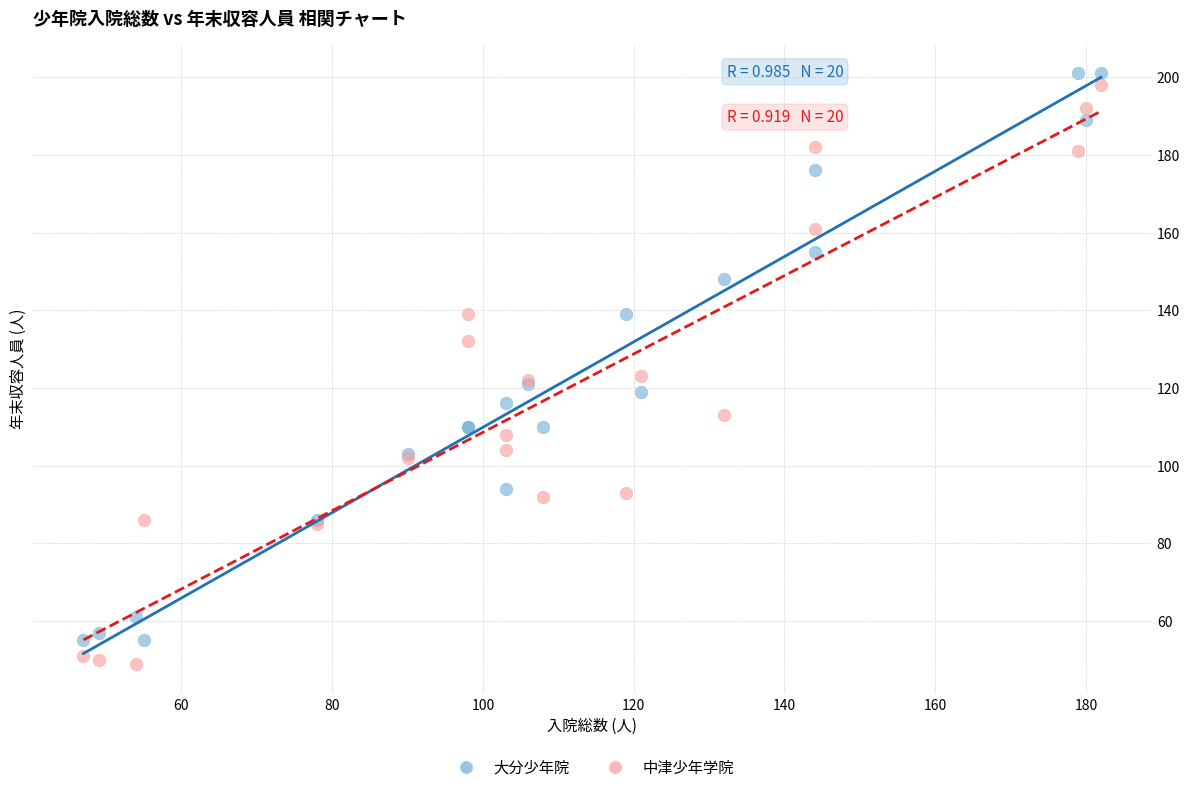

What is the X range (max minus min) for the scatter plot?

135